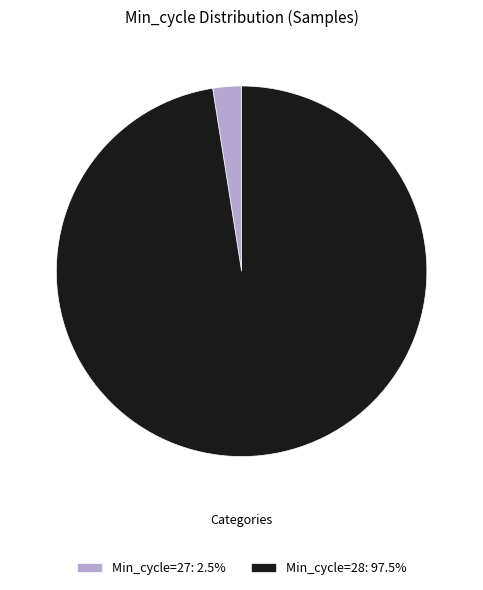

Combined, do Min_cycle=27: 2.5% and Min_cycle=28: 97.5% account for over 50%?

Yes